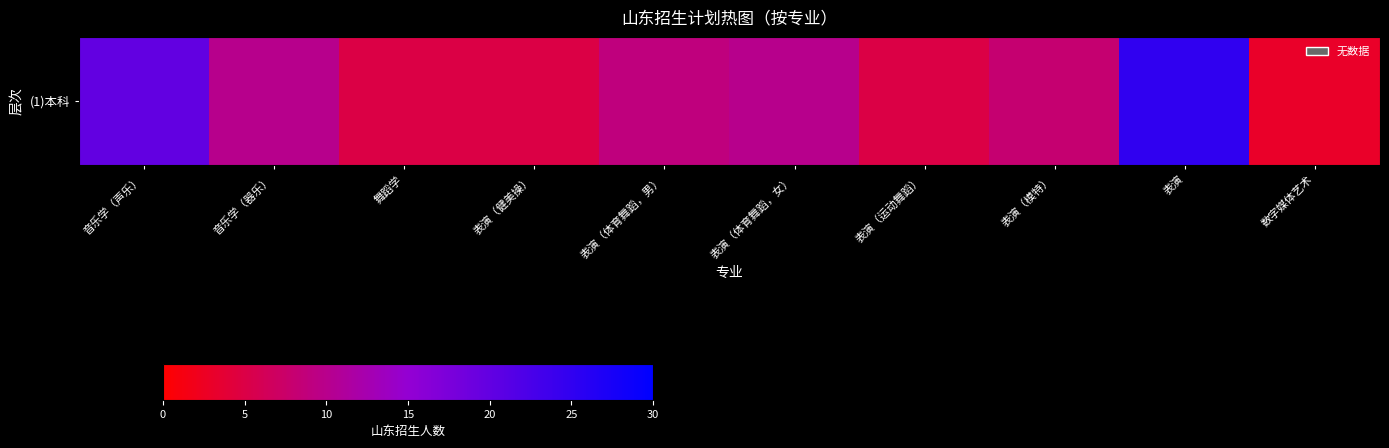

What is the approximate value at 舞蹈学?

5